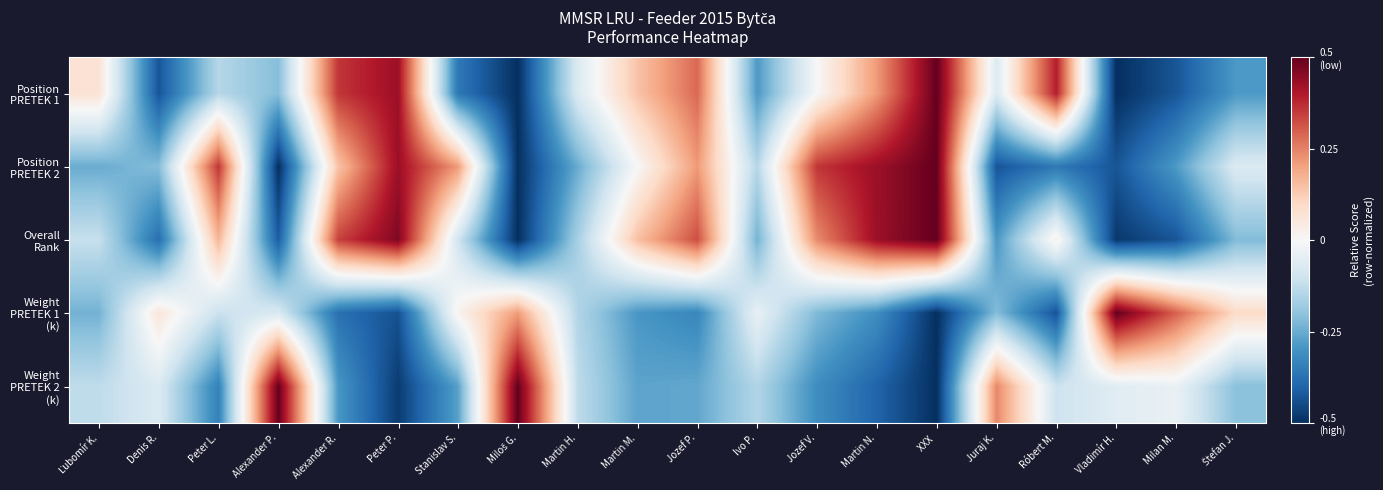

Which series has the largest total across all categories?

Overall Rank